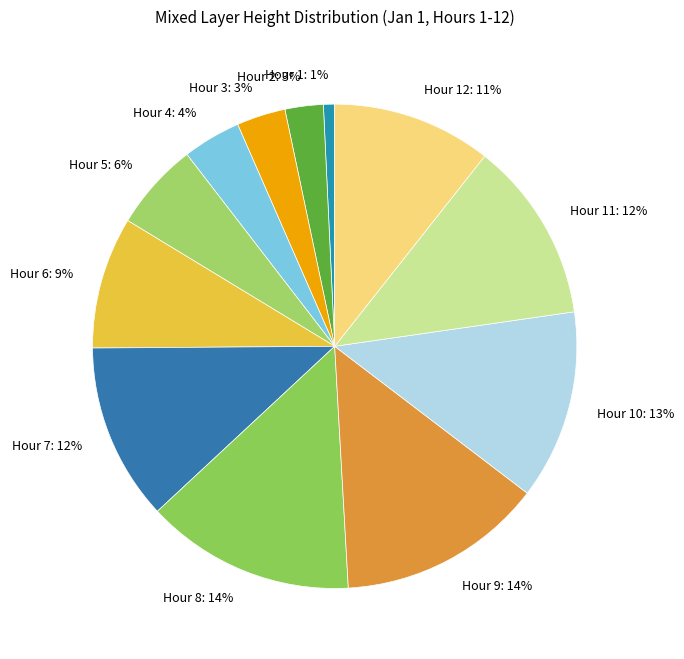

How many segments does this pie chart have?

12